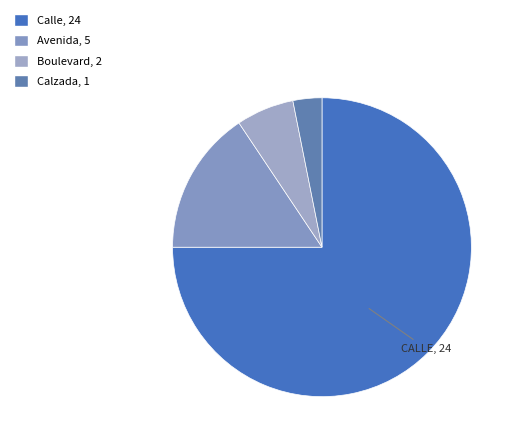

What percentage is the Calzada slice, to the nearest percent?

3%